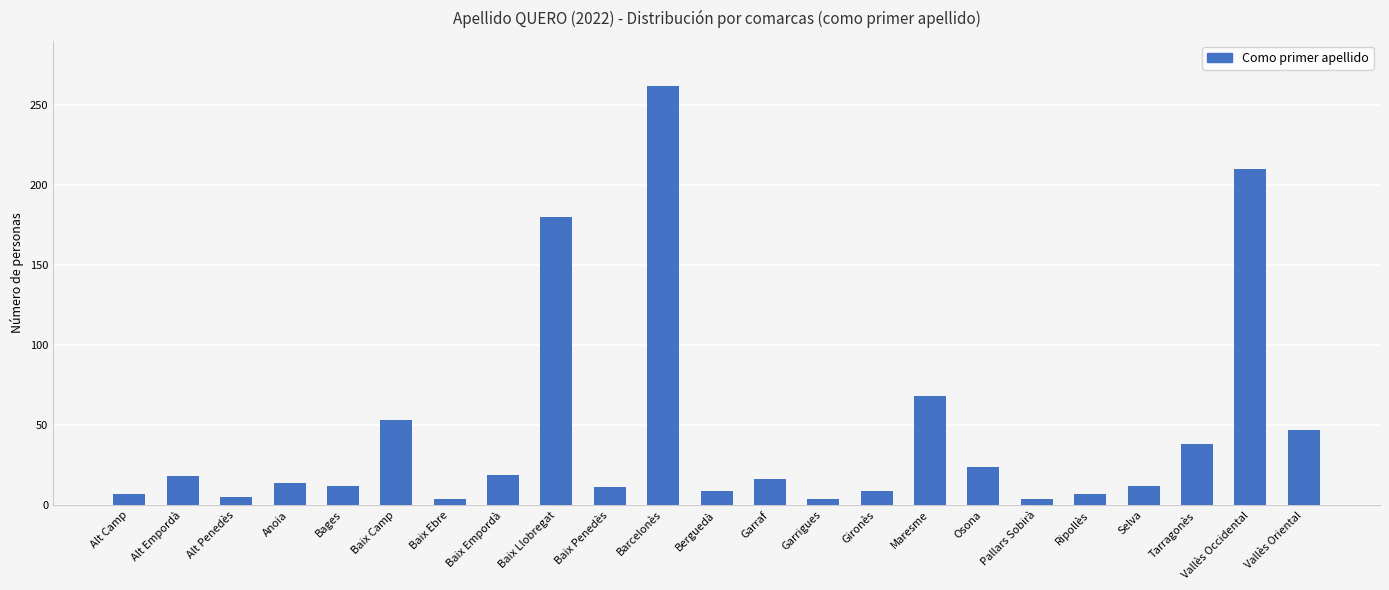

The chart shows a value of 180 at Baix Llobregat. True or false?

True